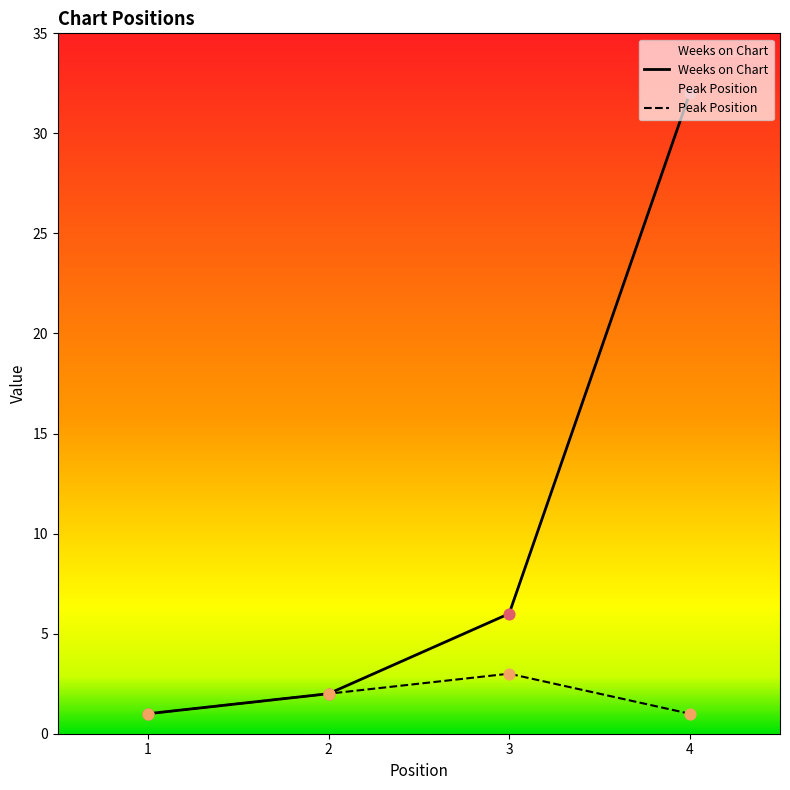

Is the value of Weeks on Chart at 2 greater than the value of Peak Position at 4?

Yes